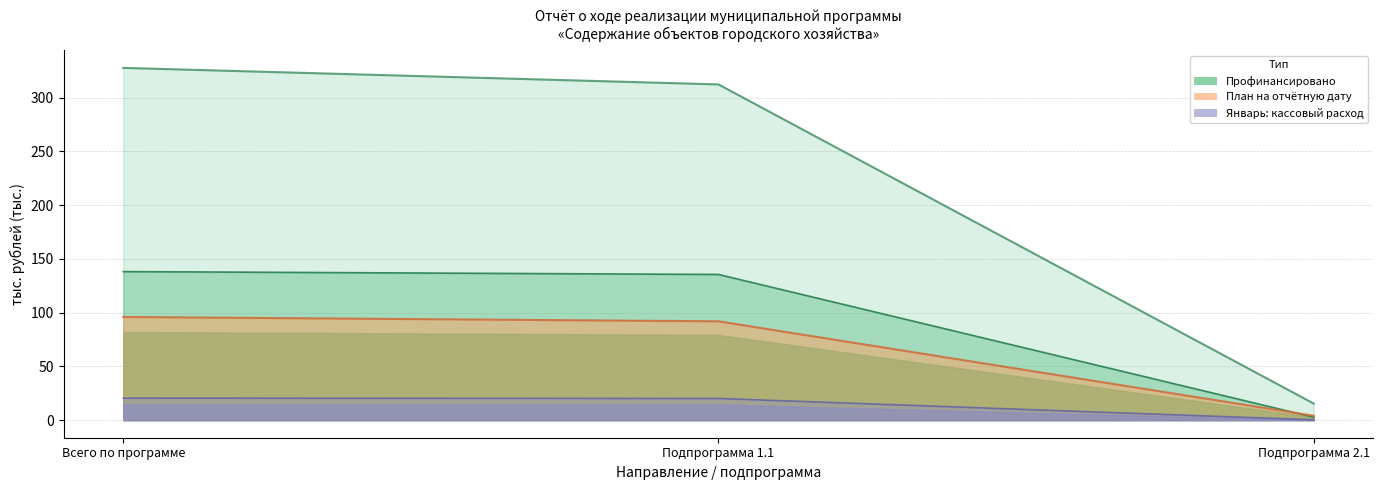

True or false: Профинансировано has a value of 4.0 at Подпрограмма 2.1.

False